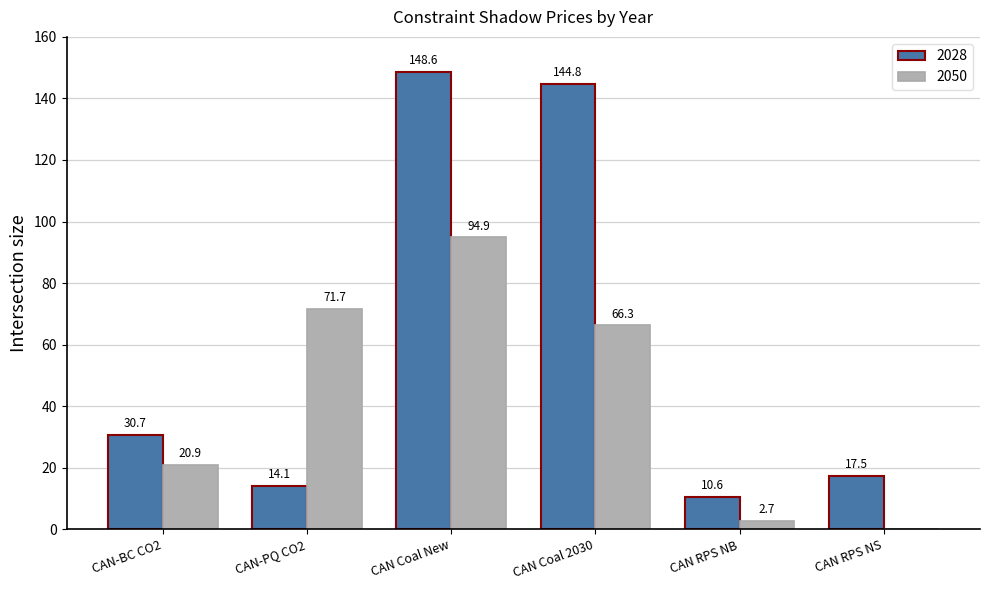

At which category is the sum across all series the highest?

CAN Coal New